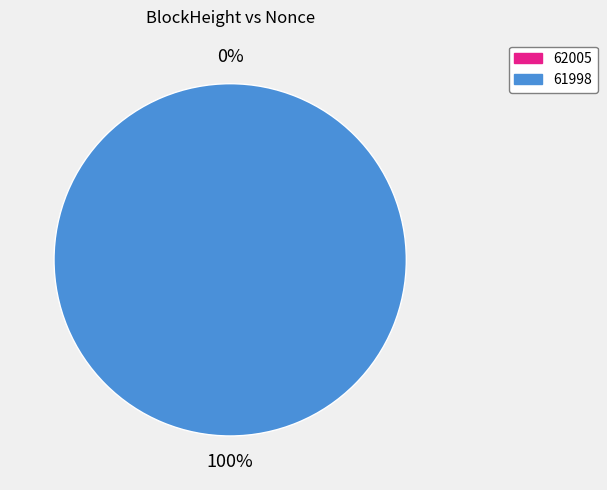

What percentage is the 61998 slice, to the nearest percent?

100%